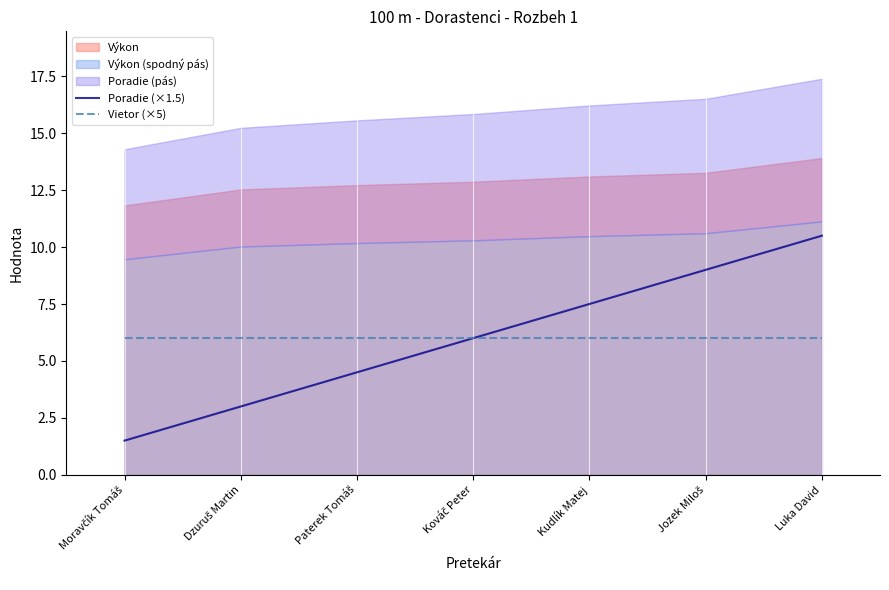

How many categories are shown in the chart?

7